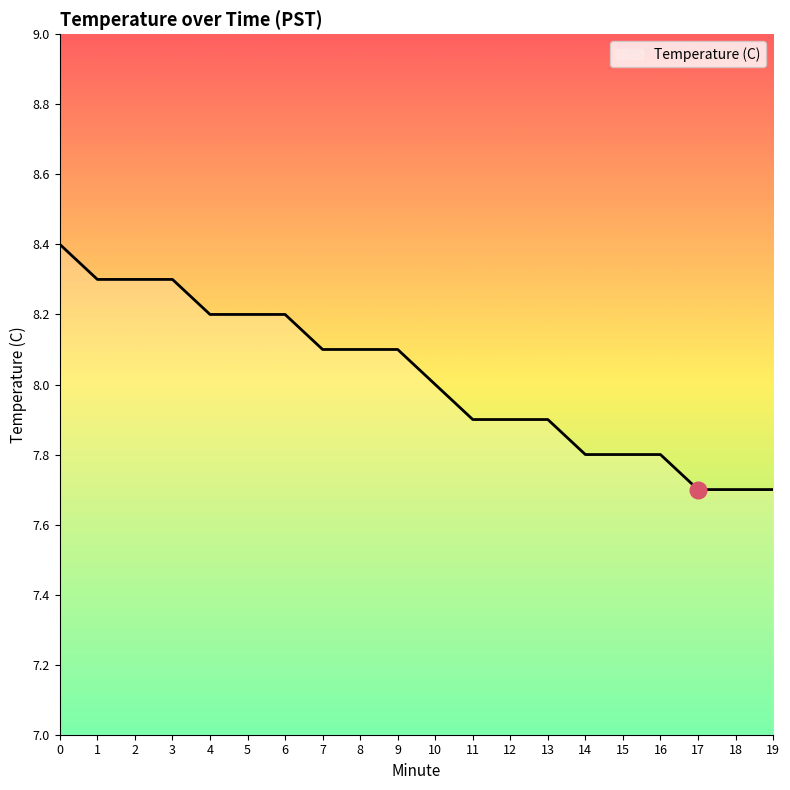

Between 16 and 4, which is larger?

4